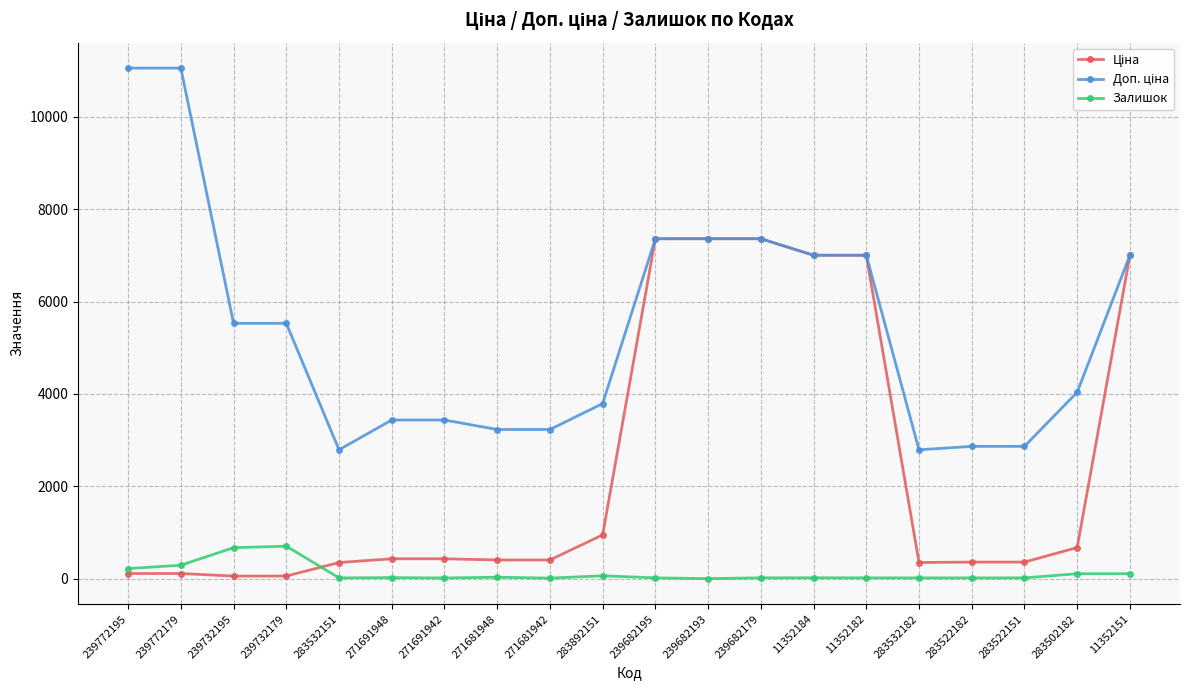

What is the greatest value displayed?

11055.0